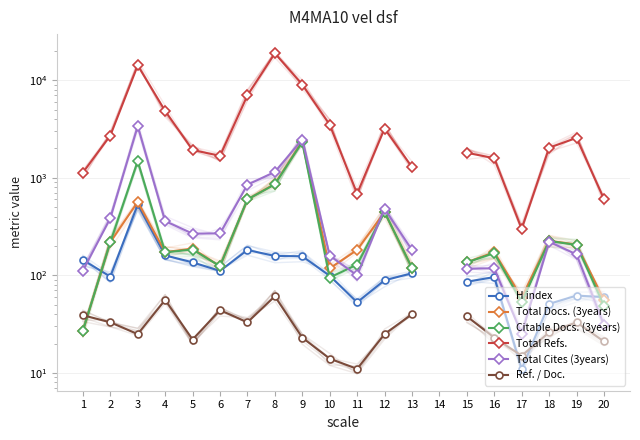

What is the value of the Total Refs. point at the 9th from the left?

9031.0